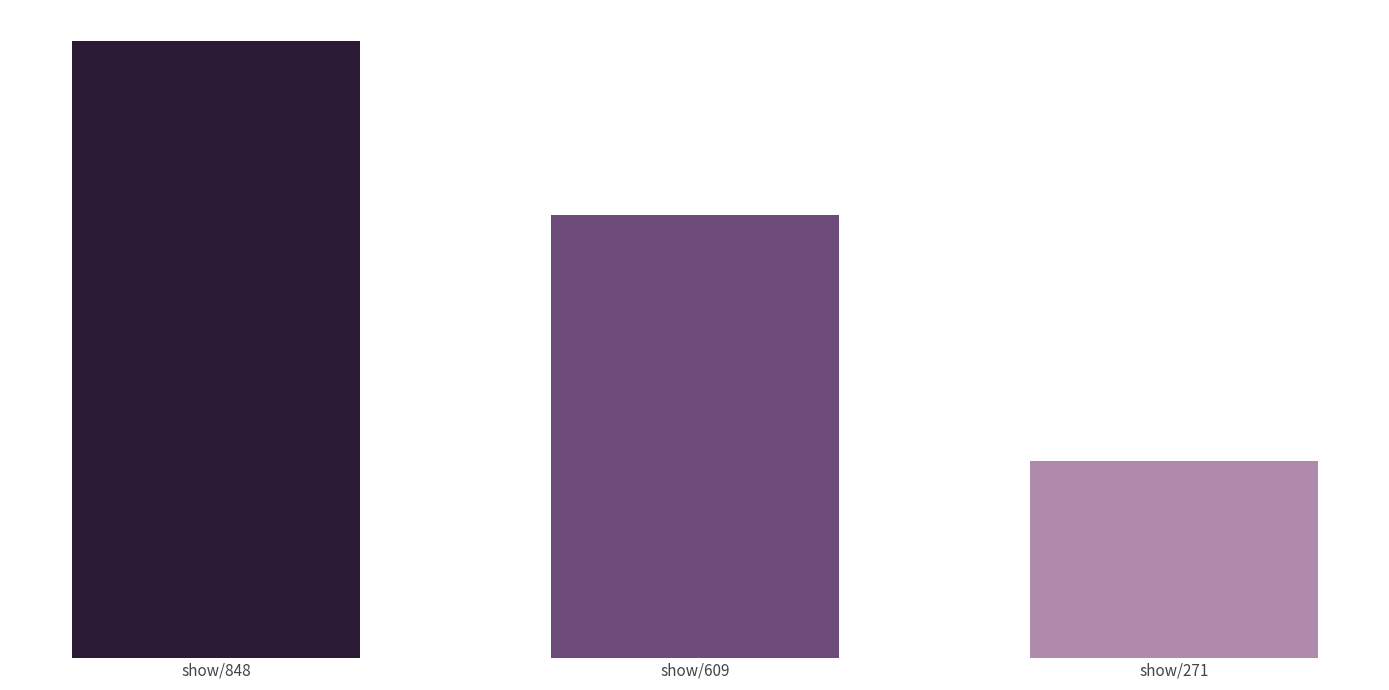

What is the approximate value at show/848, to the nearest 50?

850